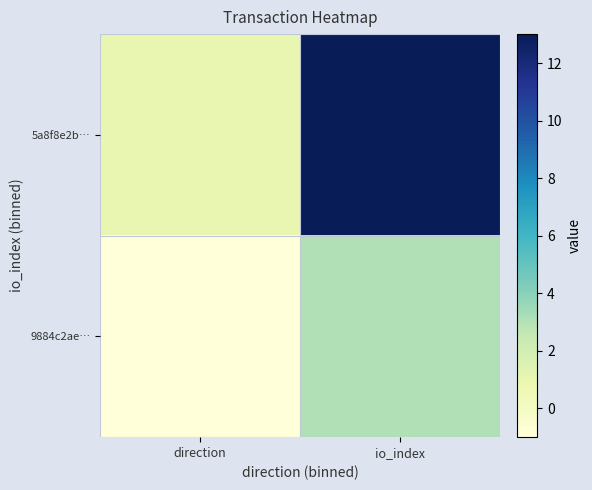

What is the maximum value shown in the chart?

13